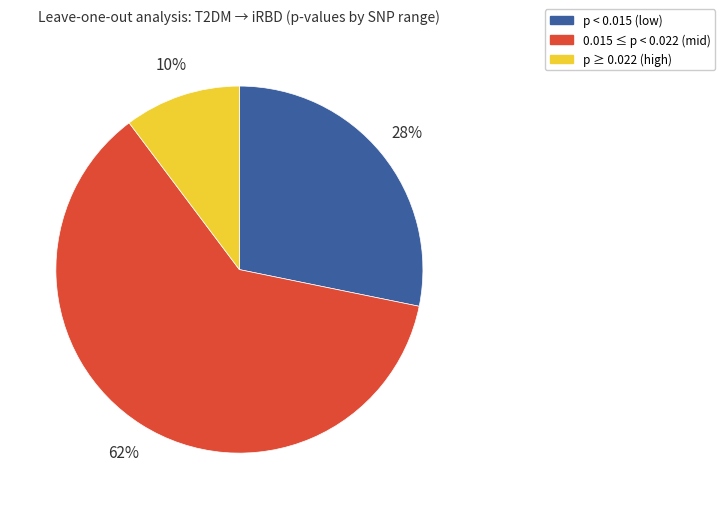

To the nearest percent, what is the average slice percentage?

33%